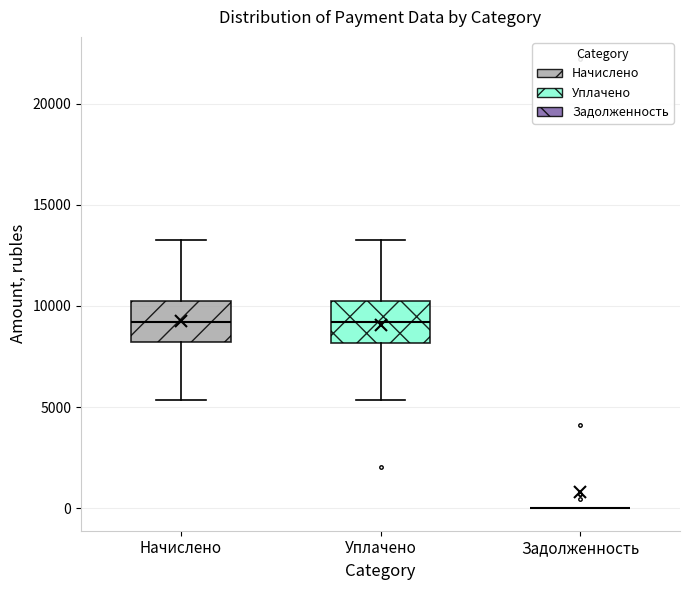

Reading left to right, read every box against the y-axis: the position of its median line, the range the box covers, and the ends of its whiskers. The values are not printed on the chart, so give them approximately, as read against the axis.

Начислено: median 9000, box 8000 to 10000, whiskers 5500 to 13000
Уплачено: median 9000, box 8000 to 10500, whiskers 5500 to 13000
Задолженность: box collapsed to a line at 0, whiskers 0 to 0